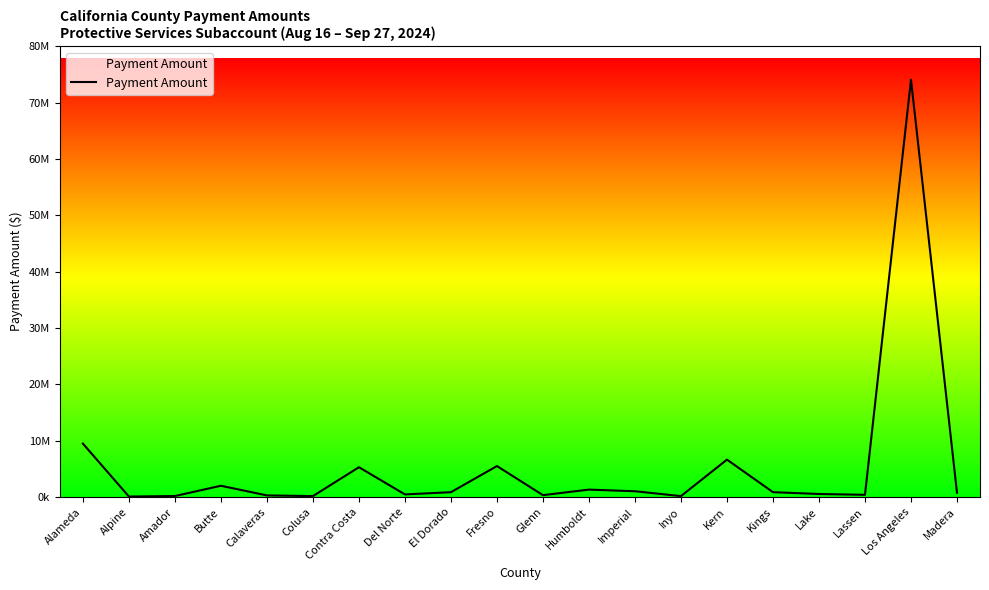

What is the greatest value displayed?

74080632.0